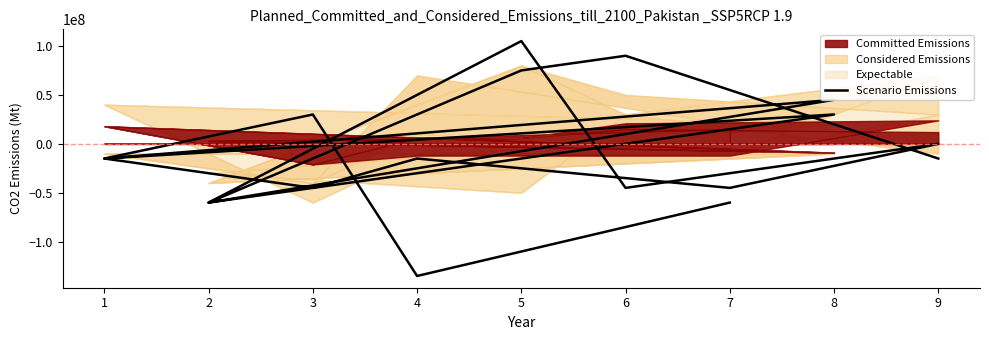

Which has a higher value, 7 or 3?

3